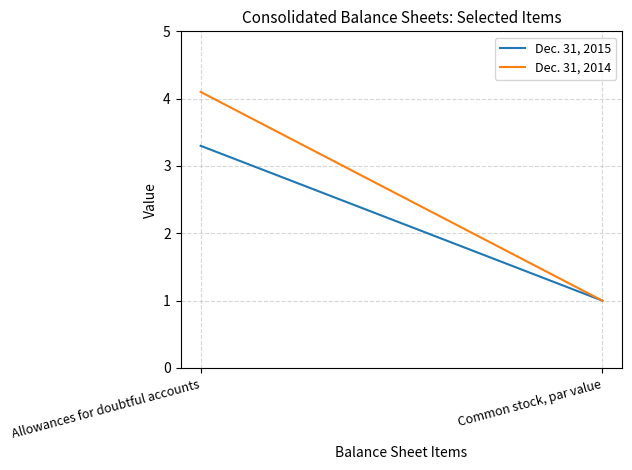

List the series in order of their overall mean, lowest first.

Dec. 31, 2015, Dec. 31, 2014